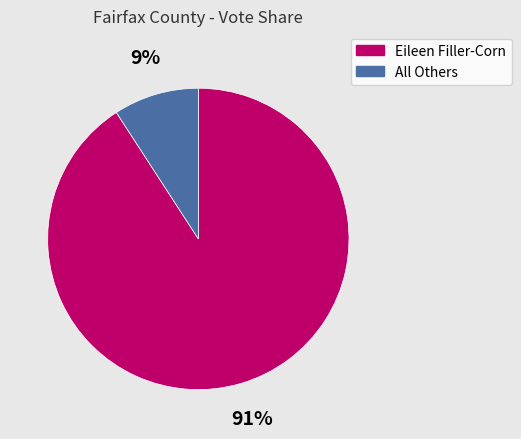

Which slice represents more than half of the pie?

Eileen Filler-Corn